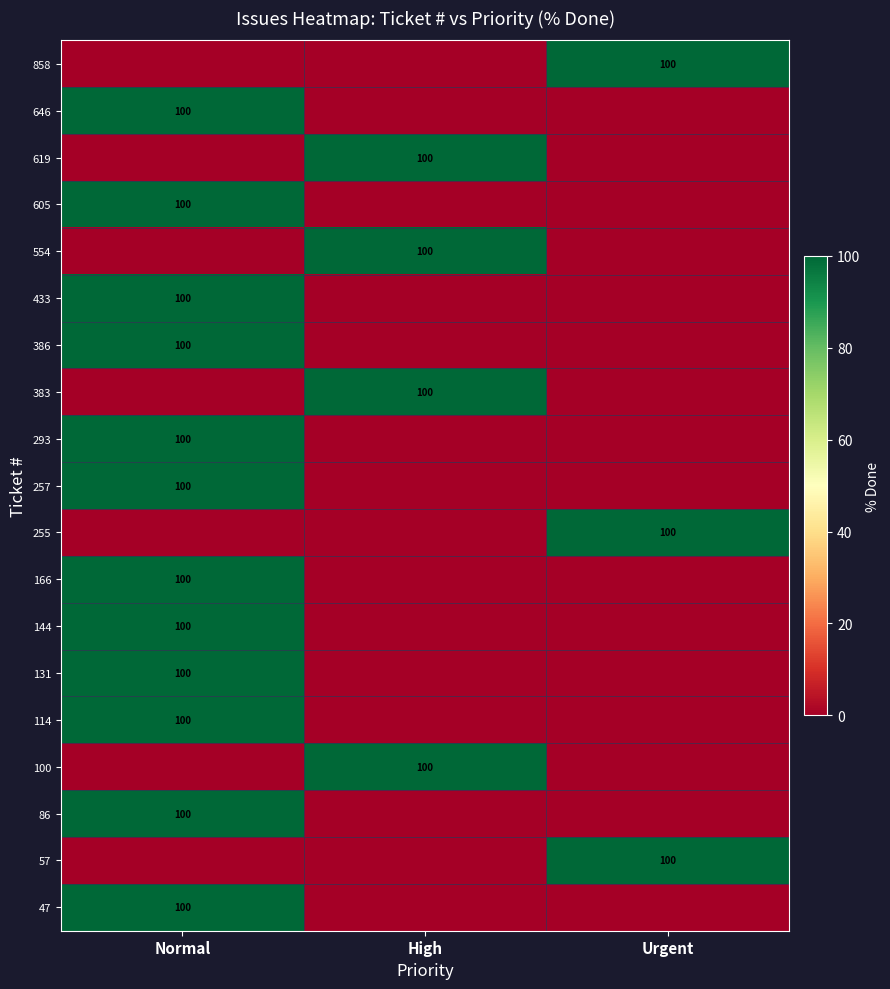

Is it true that 383 equals 100 at High?

True